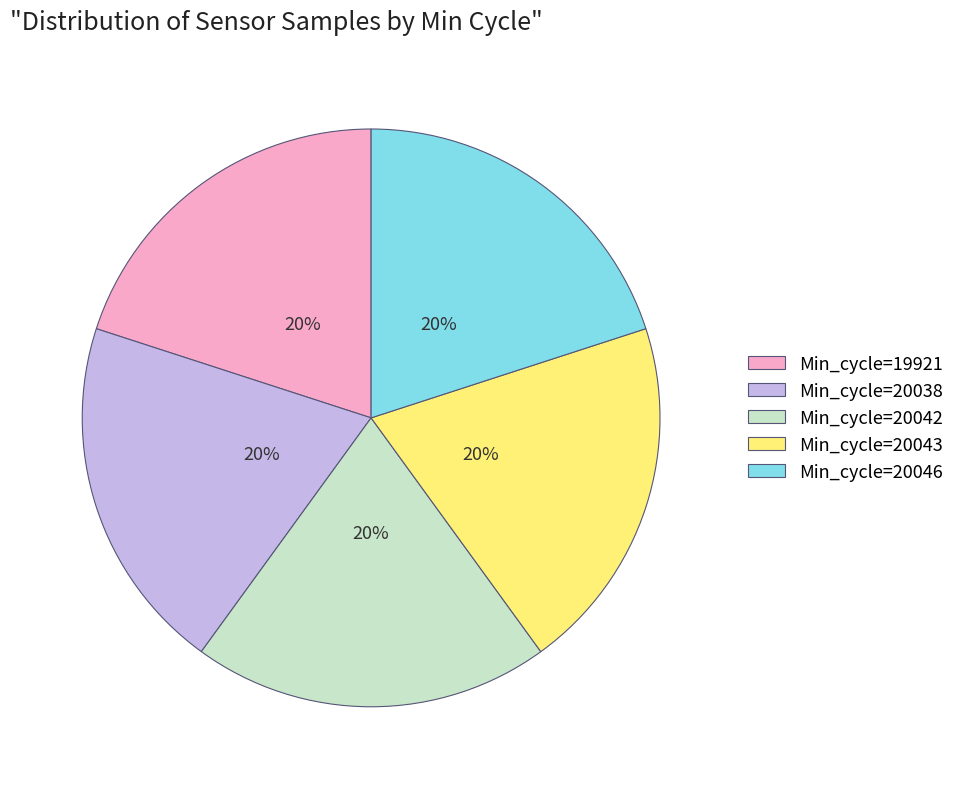

Does any single category account for the majority?

No